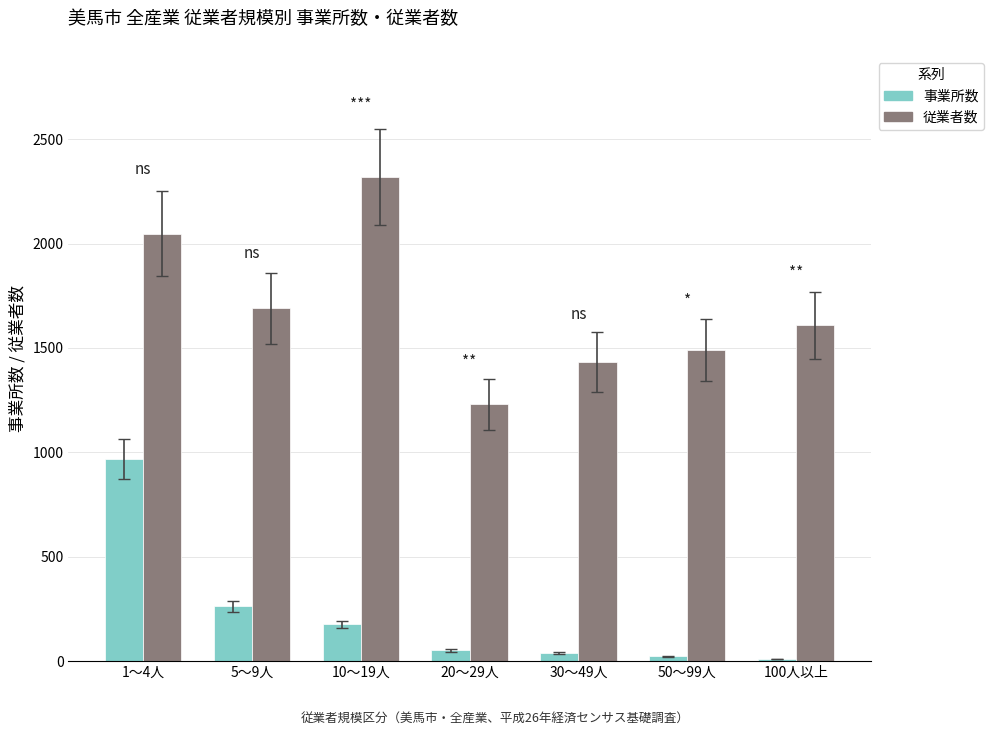

The 事業所数 series shows 11 at 100人以上. True or false?

True